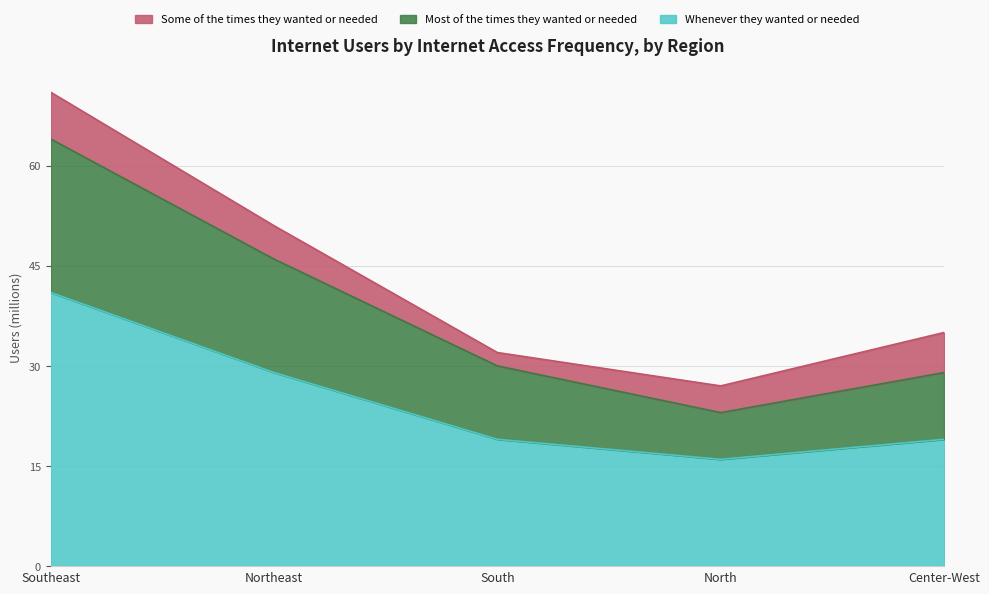

What is the label of the 5th point from the left?

Center-West